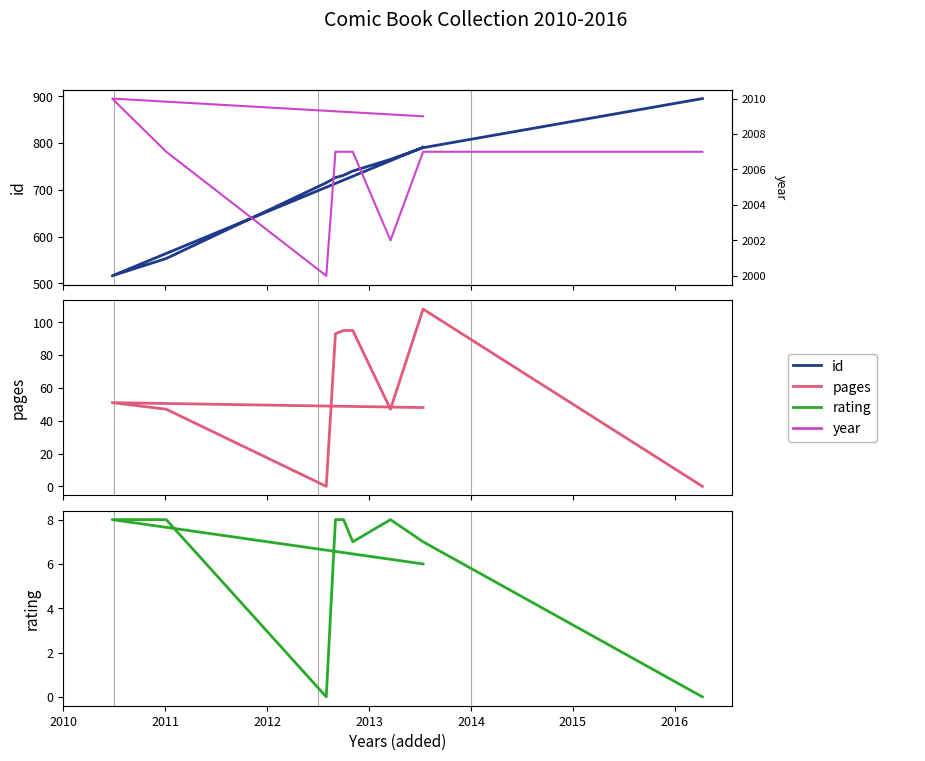

What is the value of the year point at the 3rd from the left?

2007